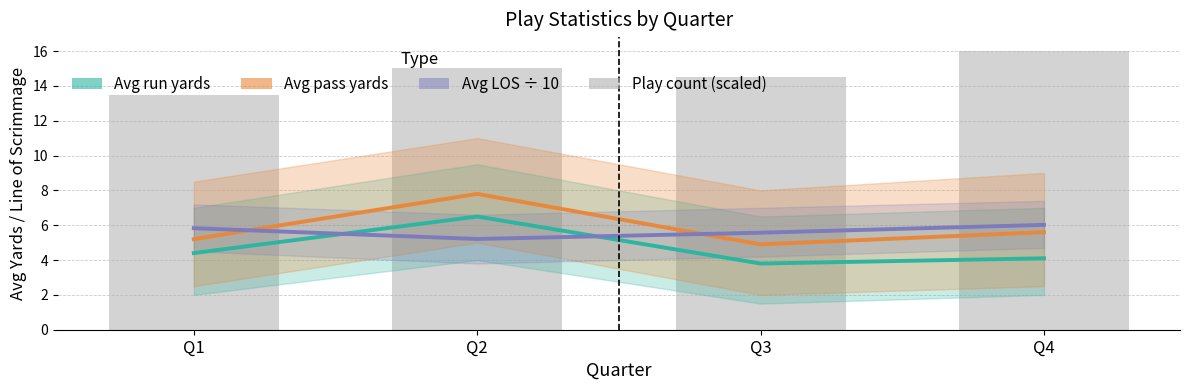

True or false: Avg pass yards has a value of 8.4 at Q4.

False